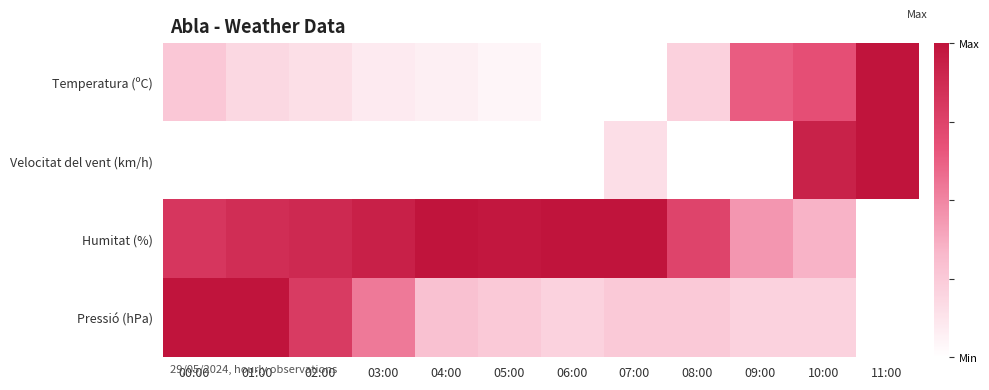

Reading left to right, extract all data points from this chart.

Temperatura (ºC): 00:00=0.3	01:00=0.2	02:00=0.2	03:00=0.1	04:00=0.1	05:00=0.0	06:00=0.0	07:00=0.0	08:00=0.2	09:00=0.6	10:00=0.7	11:00=1.0
Velocitat del vent (km/h): 00:00=0.0	01:00=0.0	02:00=0.0	03:00=0.0	04:00=0.0	05:00=0.0	06:00=0.0	07:00=0.2	08:00=0.0	09:00=0.0	10:00=0.9	11:00=1.0
Humitat (%): 00:00=0.8	01:00=0.9	02:00=0.9	03:00=0.9	04:00=1.0	05:00=1.0	06:00=1.0	07:00=1.0	08:00=0.7	09:00=0.4	10:00=0.3	11:00=0.0
Pressió (hPa): 00:00=1.0	01:00=1.0	02:00=0.8	03:00=0.5	04:00=0.3	05:00=0.2	06:00=0.2	07:00=0.2	08:00=0.2	09:00=0.2	10:00=0.2	11:00=0.0